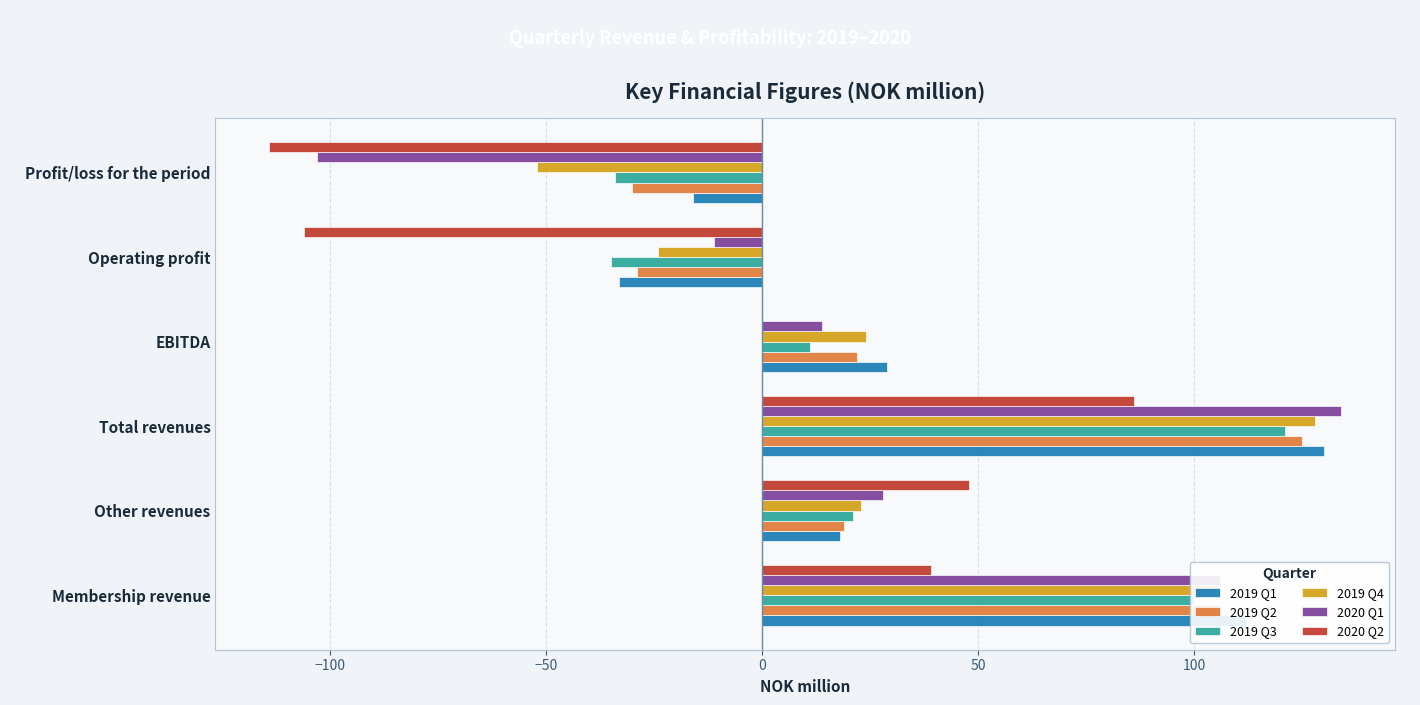

Is it true that 2020 Q1 equals -145 at Profit/loss for the period?

False